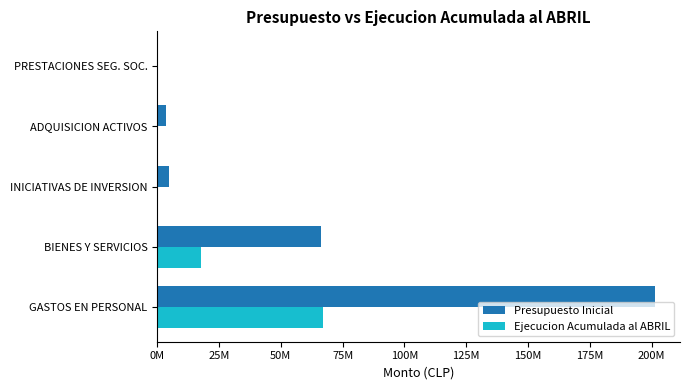

Rank the series by their average value, from lowest to highest.

Ejecucion Acumulada al ABRIL, Presupuesto Inicial